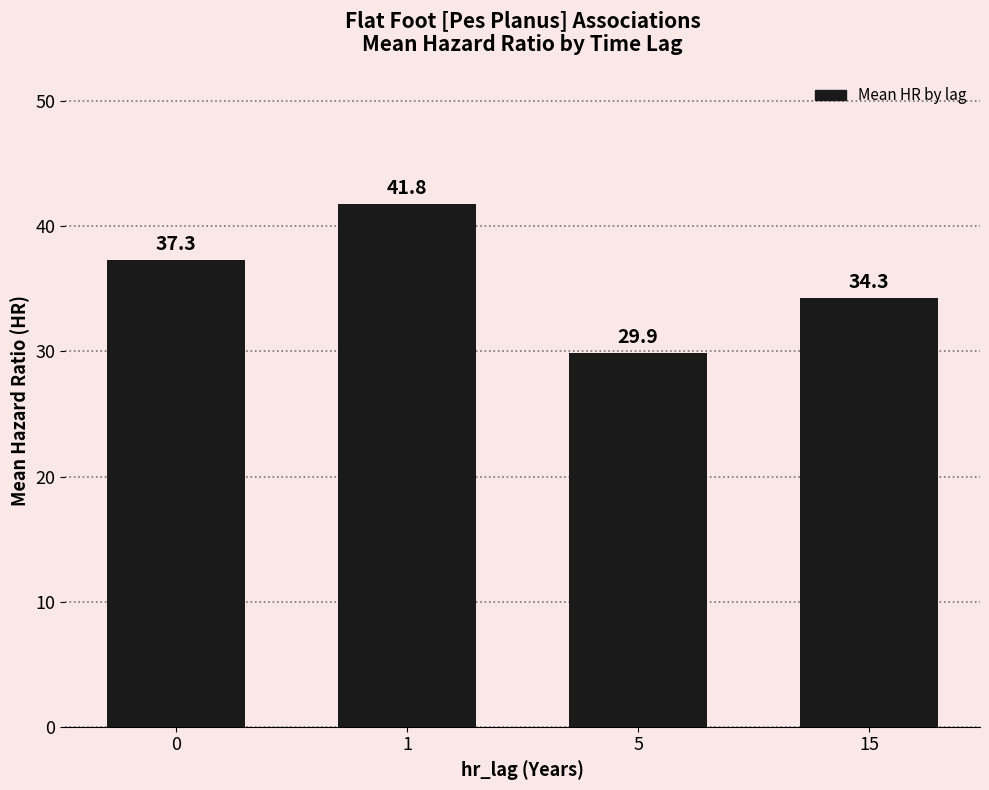

How many data points does each series have?

4